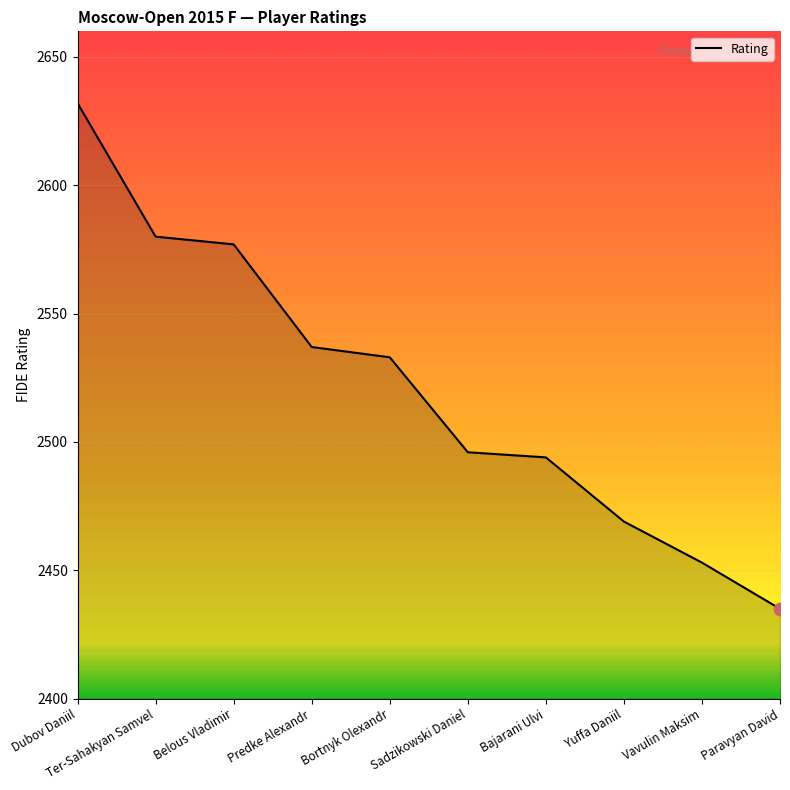

Approximately how many times larger is the value at Bortnyk Olexandr compared to Dubov Daniil?

1.0